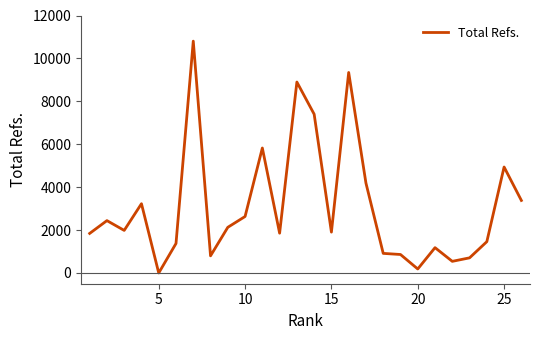

What is the maximum value shown in the chart?

10805